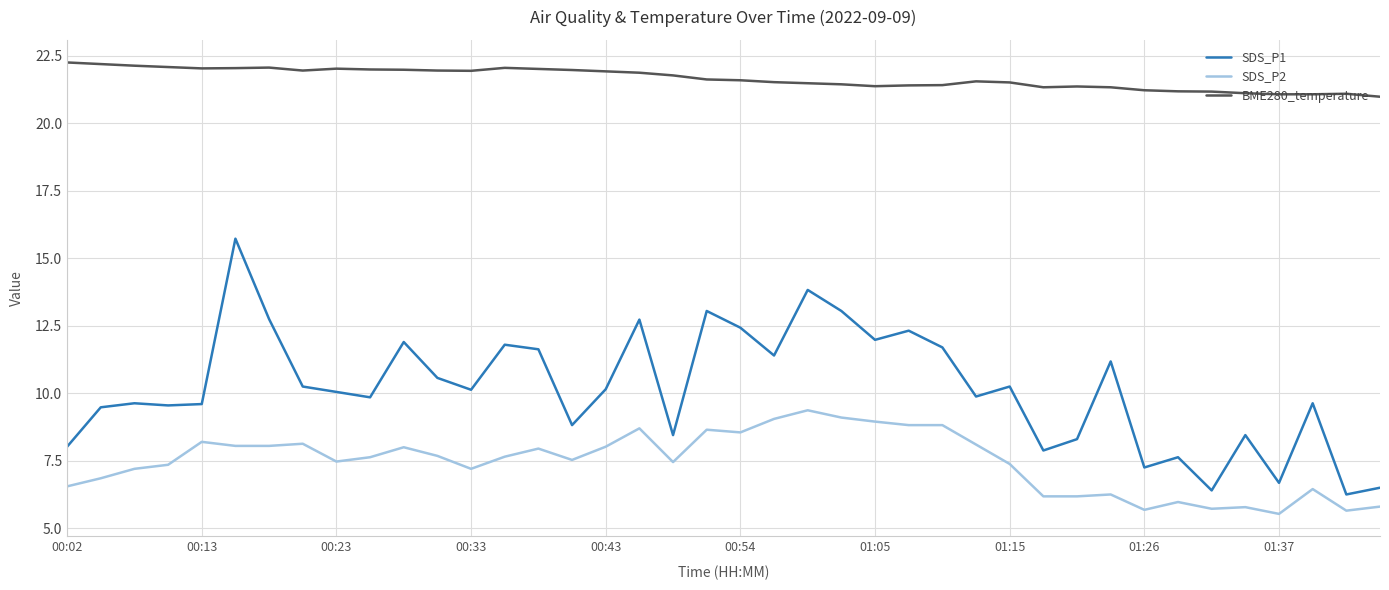

What is the maximum value for BME280_temperature?

22.3